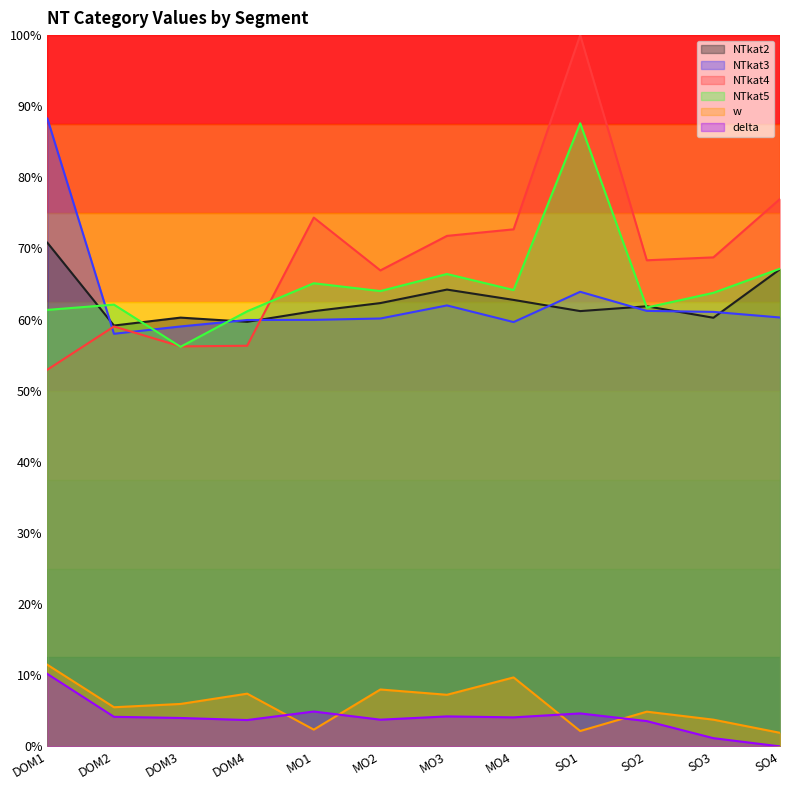

Reading right to left, what are all the values shown in this chart?

NTkat2: SO4=0.7	SO3=0.6	SO2=0.6	SO1=0.6	MO4=0.6	MO3=0.6	MO2=0.6	MO1=0.6	DOM4=0.6	DOM3=0.6	DOM2=0.6	DOM1=0.7
NTkat3: SO4=0.6	SO3=0.6	SO2=0.6	SO1=0.6	MO4=0.6	MO3=0.6	MO2=0.6	MO1=0.6	DOM4=0.6	DOM3=0.6	DOM2=0.6	DOM1=0.9
NTkat4: SO4=0.8	SO3=0.7	SO2=0.7	SO1=1.0	MO4=0.7	MO3=0.7	MO2=0.7	MO1=0.7	DOM4=0.6	DOM3=0.6	DOM2=0.6	DOM1=0.5
NTkat5: SO4=0.7	SO3=0.6	SO2=0.6	SO1=0.9	MO4=0.6	MO3=0.7	MO2=0.6	MO1=0.7	DOM4=0.6	DOM3=0.6	DOM2=0.6	DOM1=0.6
w: SO4=0.0	SO3=0.0	SO2=0.0	SO1=0.0	MO4=0.1	MO3=0.1	MO2=0.1	MO1=0.0	DOM4=0.1	DOM3=0.1	DOM2=0.1	DOM1=0.1
delta: SO4=0.0	SO3=0.0	SO2=0.0	SO1=0.0	MO4=0.0	MO3=0.0	MO2=0.0	MO1=0.0	DOM4=0.0	DOM3=0.0	DOM2=0.0	DOM1=0.1